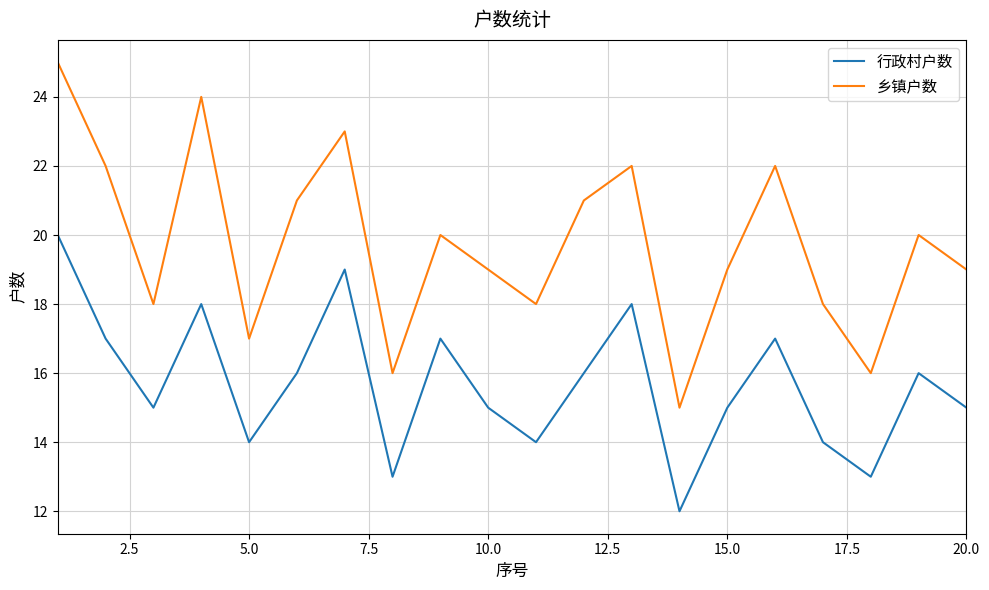

True or false: 行政村户数 and 乡镇户数 intersect in this chart.

False